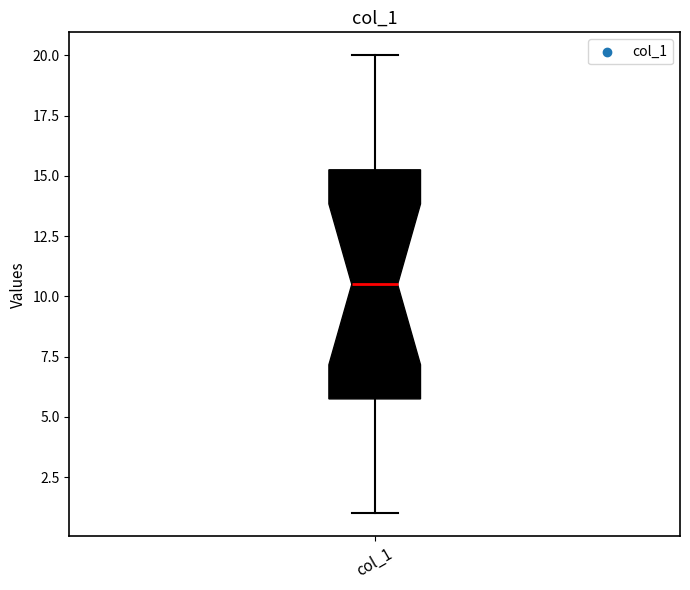

Read this box plot against the y-axis: the position of the median line, the range covered by the box, and the ends of both whiskers. The values are not printed on the chart, so give them approximately, as read against the axis.

median 10.5, box 6.0 to 15.5, whiskers 1.0 to 20.0